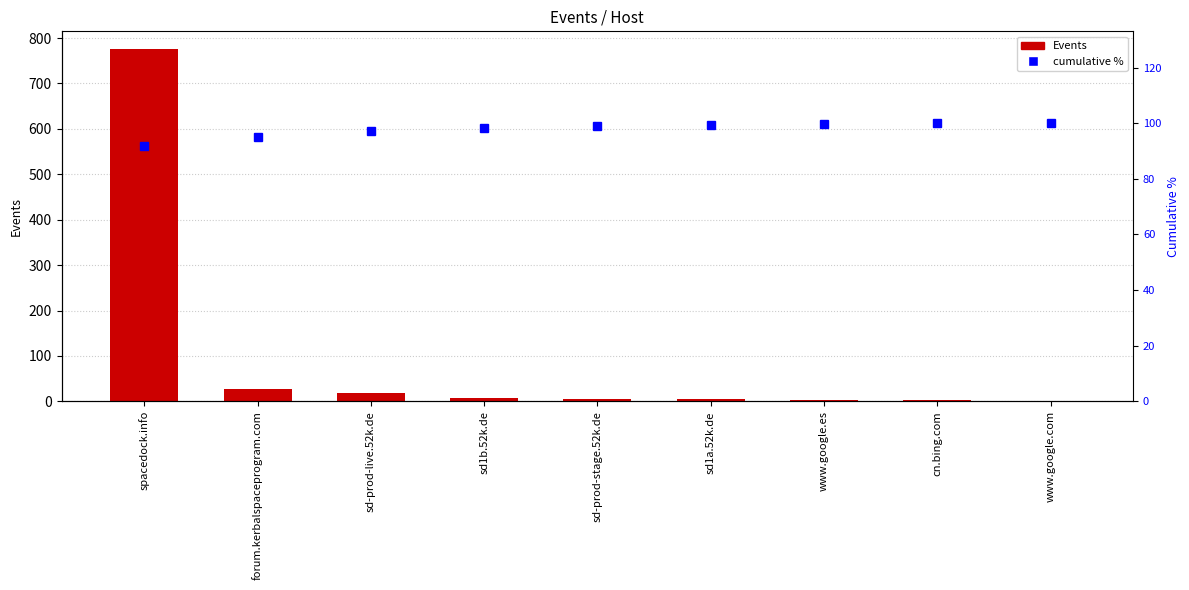

What is the difference between the highest and lowest values at cn.bing.com?

97.9